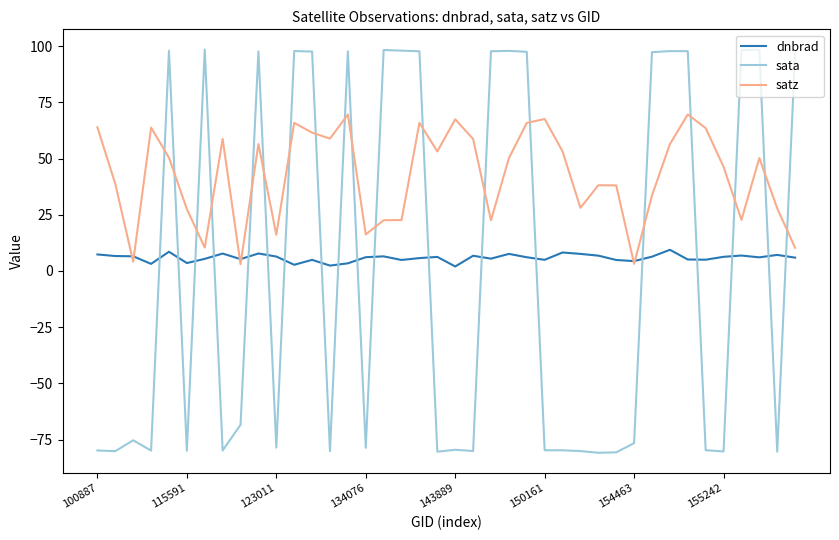

How many times do sata and dnbrad cross each other?

19